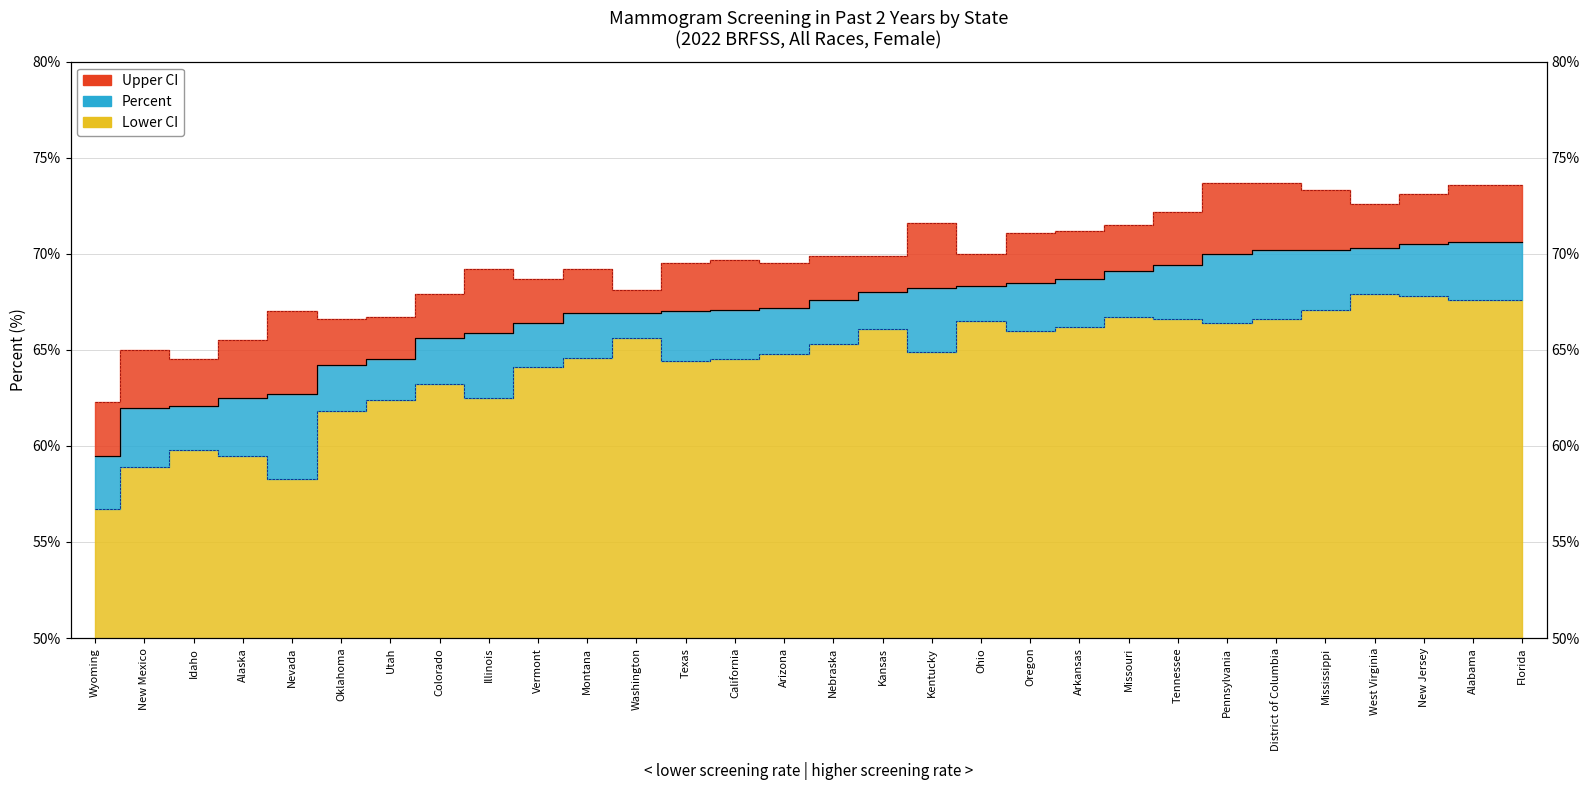

What position from the left is Kansas?

17